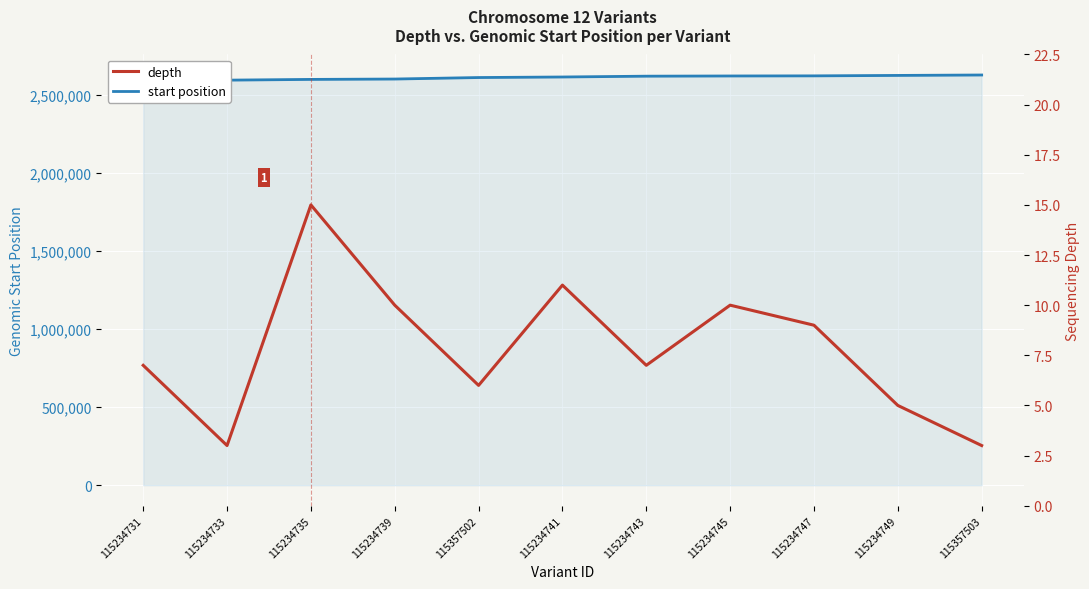

True or false: start position and depth cross at least once.

False